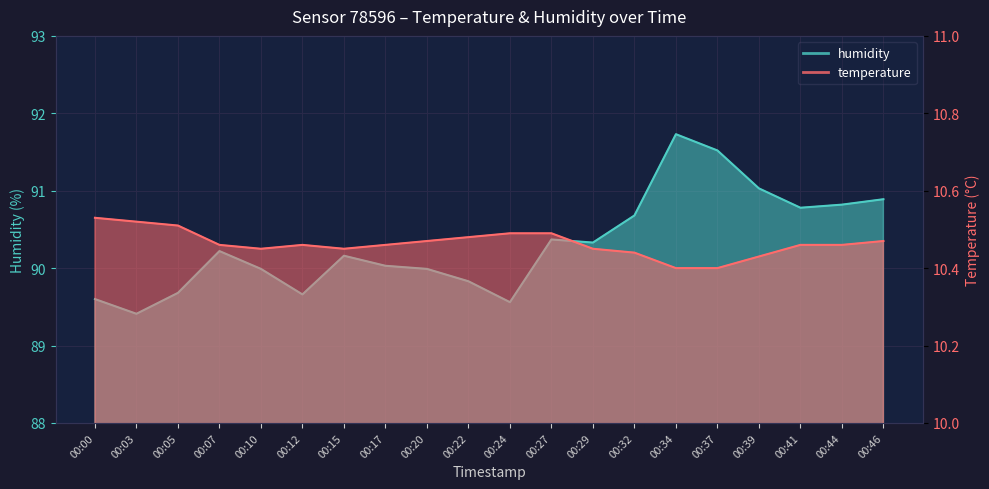

True or false: temperature and humidity intersect in this chart.

False